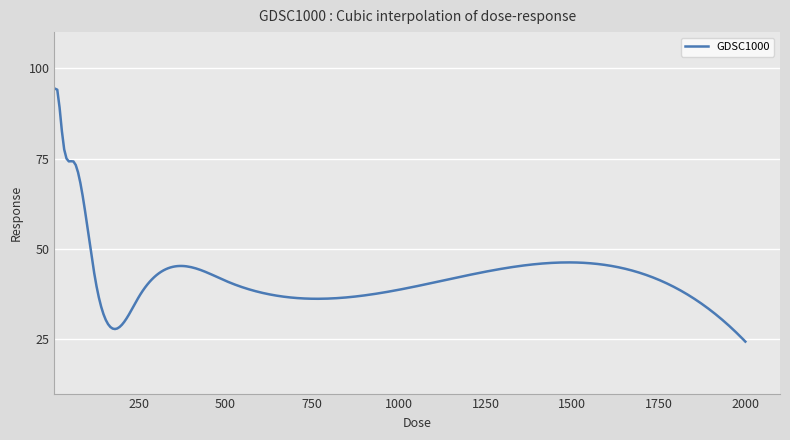

What is the smallest value displayed?

24.4